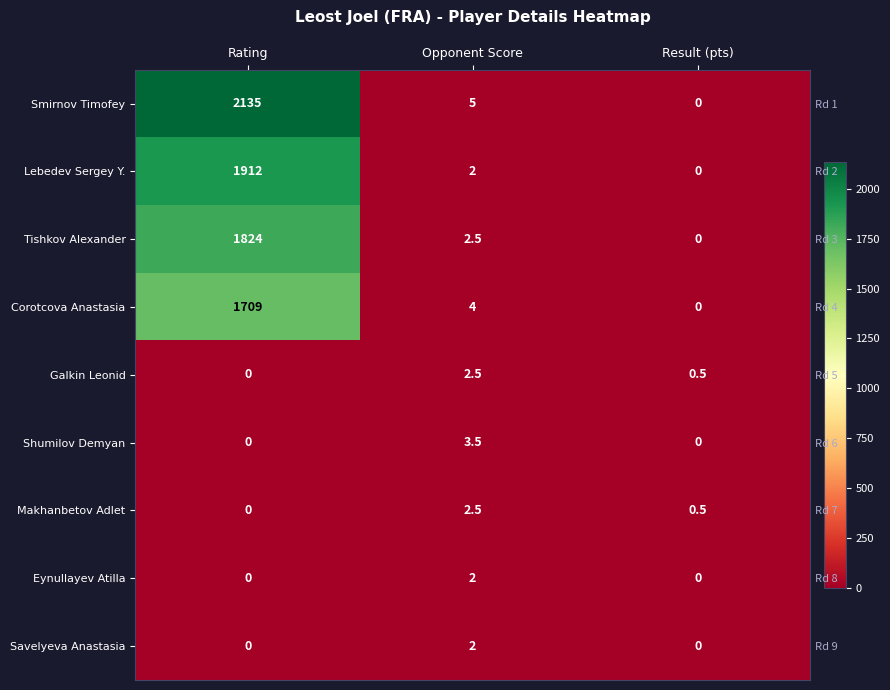

At how many categories does at least one series exceed 1169?

1